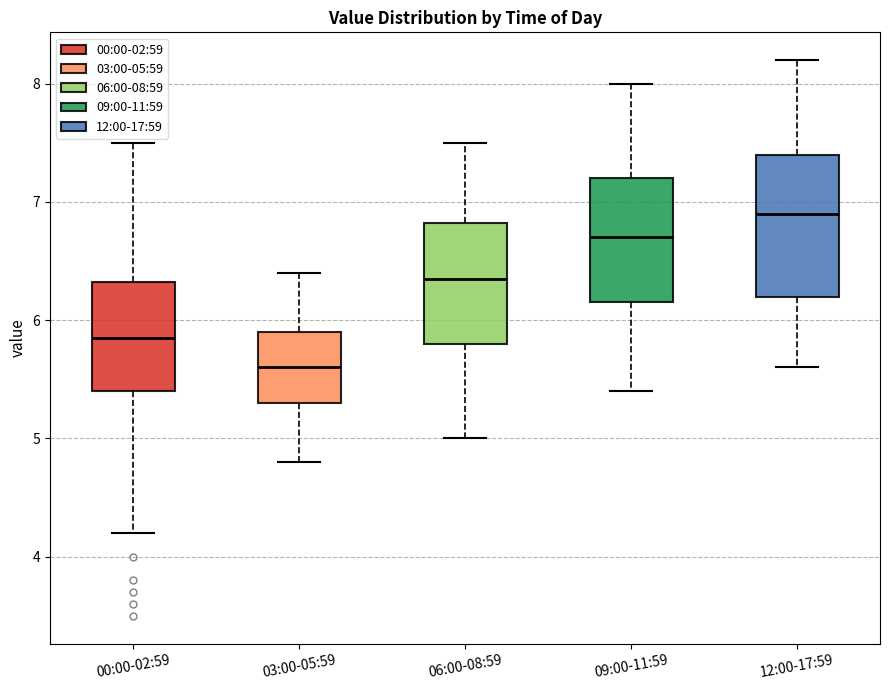

Where does the lower whisker of the box for 03:00-05:59 end on the y-axis? The values are not printed on the chart, so give them approximately, as read against the axis.

4.8